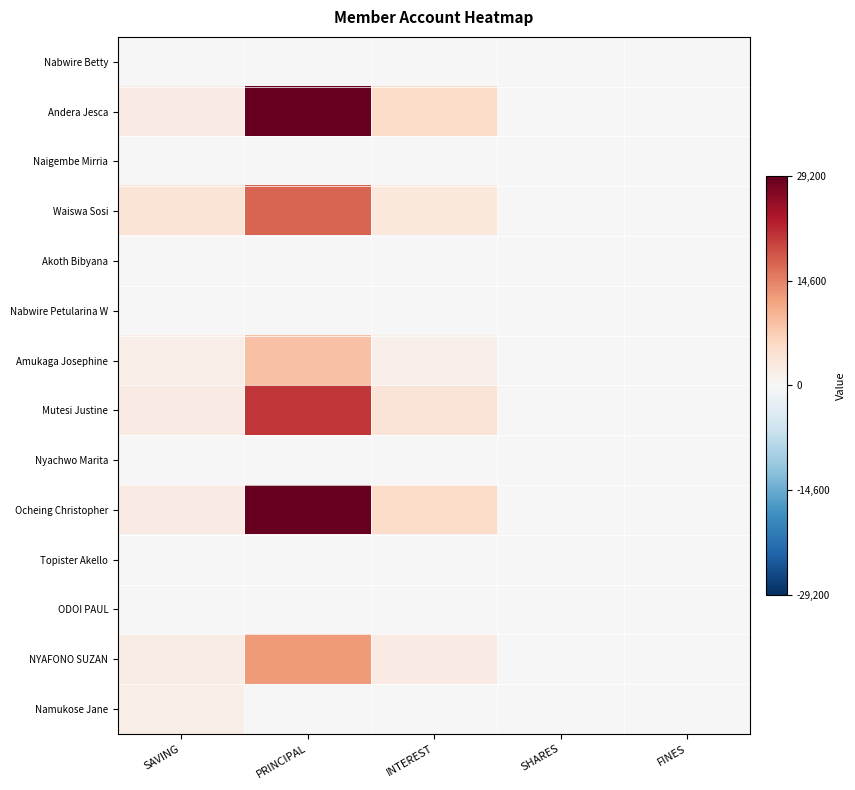

Reading left to right, transcribe all the data shown in this chart.

Nabwire Betty: SAVING=0.0	PRINCIPAL=0.0	INTEREST=0.0	SHARES=0.0	FINES=0.0
Andera Jesca: SAVING=0.1	PRINCIPAL=1.0	INTEREST=0.2	SHARES=0.0	FINES=0.0
Naigembe Mirria: SAVING=0.0	PRINCIPAL=0.0	INTEREST=0.0	SHARES=0.0	FINES=0.0
Waiswa Sosi: SAVING=0.1	PRINCIPAL=0.6	INTEREST=0.1	SHARES=0.0	FINES=0.0
Akoth Bibyana: SAVING=0.0	PRINCIPAL=0.0	INTEREST=0.0	SHARES=0.0	FINES=0.0
Nabwire Petularina W: SAVING=0.0	PRINCIPAL=0.0	INTEREST=0.0	SHARES=0.0	FINES=0.0
Amukaga Josephine: SAVING=0.1	PRINCIPAL=0.3	INTEREST=0.1	SHARES=0.0	FINES=0.0
Mutesi Justine: SAVING=0.1	PRINCIPAL=0.7	INTEREST=0.1	SHARES=0.0	FINES=0.0
Nyachwo Marita: SAVING=0.0	PRINCIPAL=0.0	INTEREST=0.0	SHARES=0.0	FINES=0.0
Ocheing Christopher: SAVING=0.1	PRINCIPAL=1.0	INTEREST=0.2	SHARES=0.0	FINES=0.0
Topister Akello: SAVING=0.0	PRINCIPAL=0.0	INTEREST=0.0	SHARES=0.0	FINES=0.0
ODOI PAUL: SAVING=0.0	PRINCIPAL=0.0	INTEREST=0.0	SHARES=0.0	FINES=0.0
NYAFONO SUZAN: SAVING=0.1	PRINCIPAL=0.4	INTEREST=0.1	SHARES=0.0	FINES=0.0
Namukose Jane: SAVING=0.1	PRINCIPAL=0.0	INTEREST=0.0	SHARES=0.0	FINES=0.0